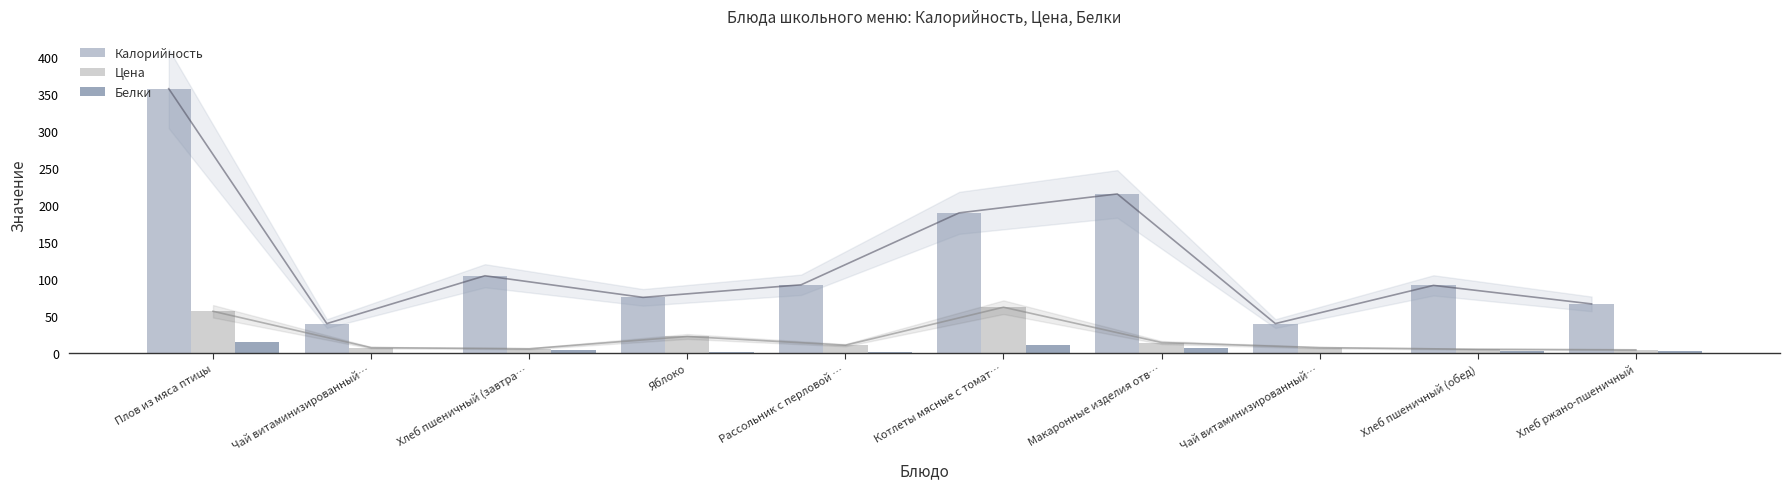

At which category is the sum across all series the highest?

Плов из мяса птицы